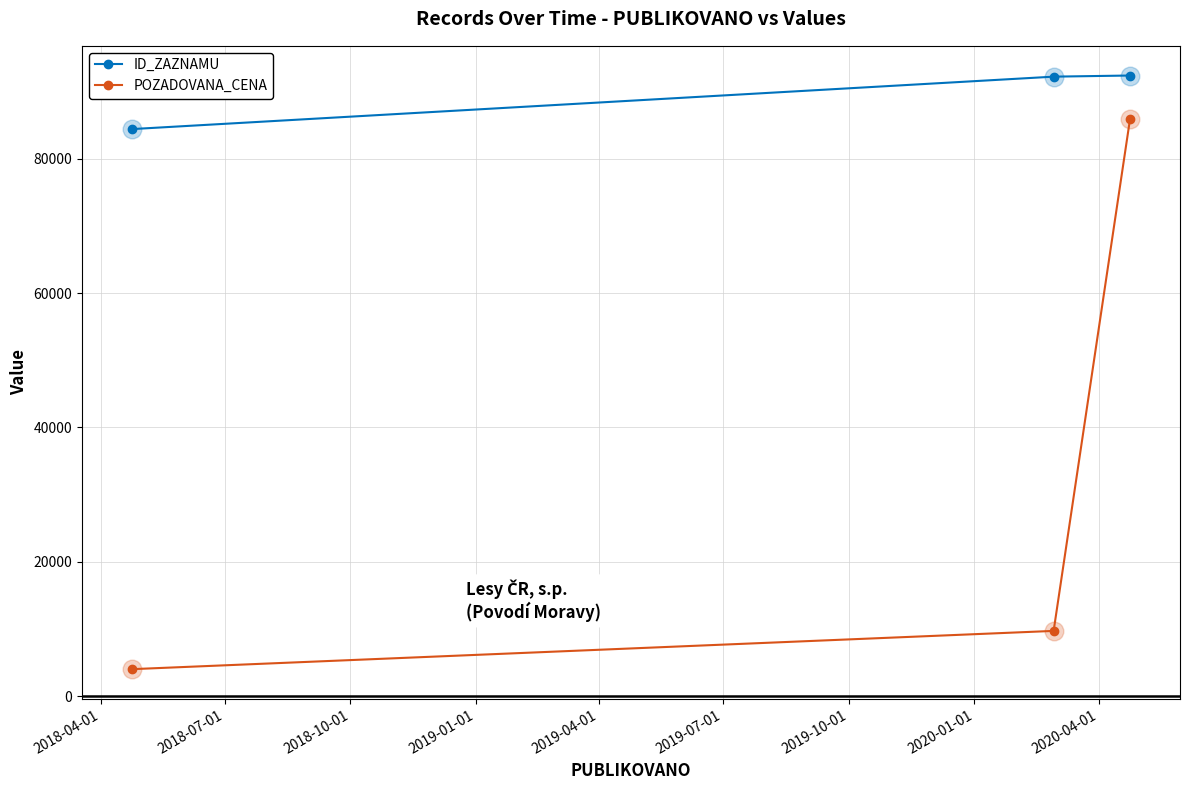

Which series has the largest total across all categories?

ID_ZAZNAMU